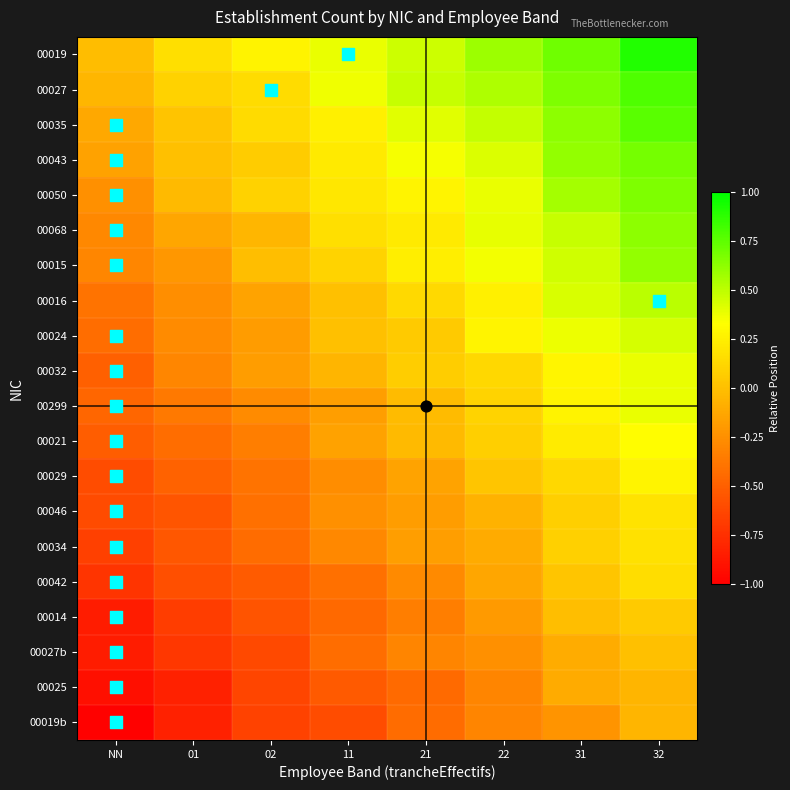

Reading left to right, extract all data points from this chart.

00019: NN=-0.0	01=0.2	02=0.3	11=0.4	21=0.5	22=0.6	31=0.7	32=0.9
00027: NN=-0.0	01=0.1	02=0.2	11=0.4	21=0.5	22=0.5	31=0.7	32=0.8
00035: NN=-0.1	01=0.0	02=0.1	11=0.3	21=0.4	22=0.5	31=0.6	32=0.8
00043: NN=-0.2	01=0.0	02=0.1	11=0.2	21=0.4	22=0.4	31=0.6	32=0.7
00050: NN=-0.2	01=-0.0	02=0.1	11=0.2	21=0.3	22=0.4	31=0.6	32=0.7
00068: NN=-0.3	01=-0.1	02=-0.0	11=0.2	21=0.2	22=0.4	31=0.5	32=0.6
00015: NN=-0.3	01=-0.2	02=-0.0	11=0.1	21=0.2	22=0.4	31=0.5	32=0.6
00016: NN=-0.4	01=-0.3	02=-0.1	11=0.0	21=0.1	22=0.3	31=0.4	32=0.5
00024: NN=-0.4	01=-0.3	02=-0.2	11=0.0	21=0.1	22=0.3	31=0.4	32=0.4
00032: NN=-0.5	01=-0.3	02=-0.2	11=-0.1	21=0.1	22=0.1	31=0.3	32=0.4
00299: NN=-0.5	01=-0.4	02=-0.3	11=-0.2	21=-0.0	22=0.1	31=0.3	32=0.4
00021: NN=-0.5	01=-0.4	02=-0.3	11=-0.2	21=-0.0	22=0.1	31=0.2	32=0.3
00029: NN=-0.6	01=-0.5	02=-0.4	11=-0.3	21=-0.1	22=0.0	31=0.1	32=0.3
00046: NN=-0.6	01=-0.6	02=-0.4	11=-0.2	21=-0.2	22=-0.1	31=0.1	32=0.2
00034: NN=-0.7	01=-0.5	02=-0.4	11=-0.3	21=-0.2	22=-0.1	31=0.1	32=0.2
00042: NN=-0.7	01=-0.6	02=-0.5	11=-0.4	21=-0.3	22=-0.1	31=0.0	32=0.2
00014: NN=-0.8	01=-0.7	02=-0.6	11=-0.5	21=-0.3	22=-0.2	31=-0.0	32=0.1
00027b: NN=-0.8	01=-0.7	02=-0.6	11=-0.4	21=-0.3	22=-0.2	31=-0.1	32=0.0
00025: NN=-0.9	01=-0.8	02=-0.6	11=-0.5	21=-0.4	22=-0.3	31=-0.1	32=-0.1
00019b: NN=-1.0	01=-0.8	02=-0.7	11=-0.6	21=-0.4	22=-0.3	31=-0.2	32=-0.1